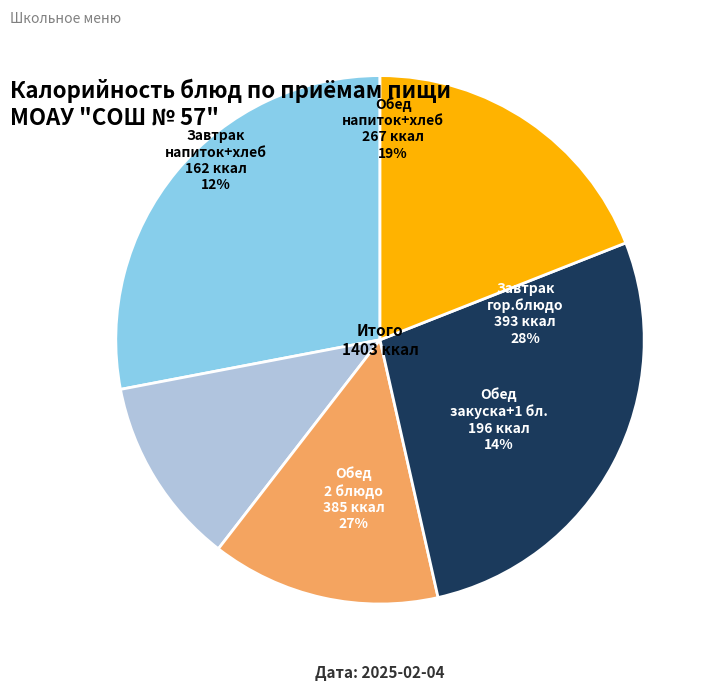

Does Завтрак (гор.напиток) represent more than half of the total?

No